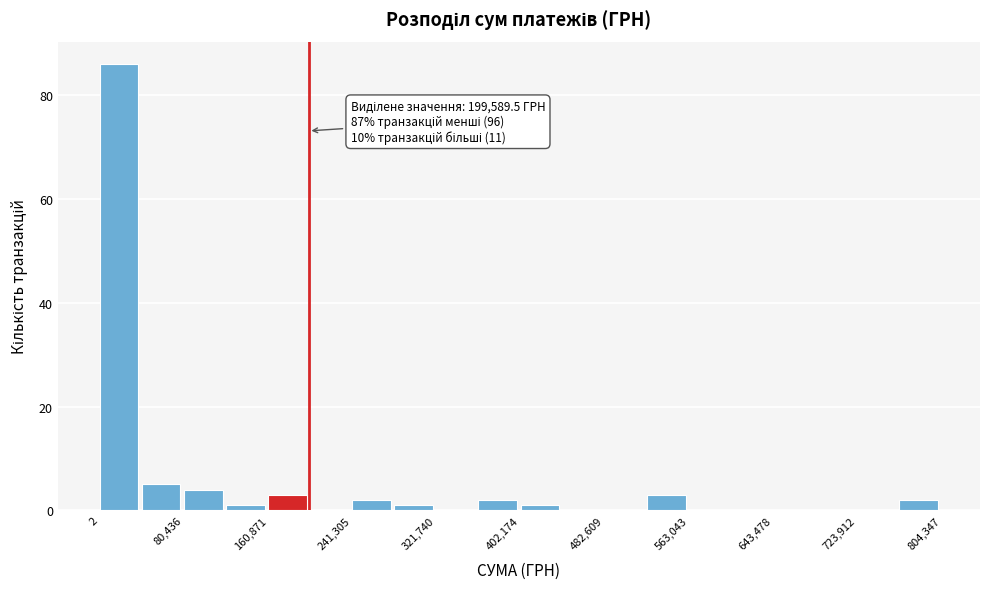

Which range on the x-axis has the tallest bar?

0 to 40000